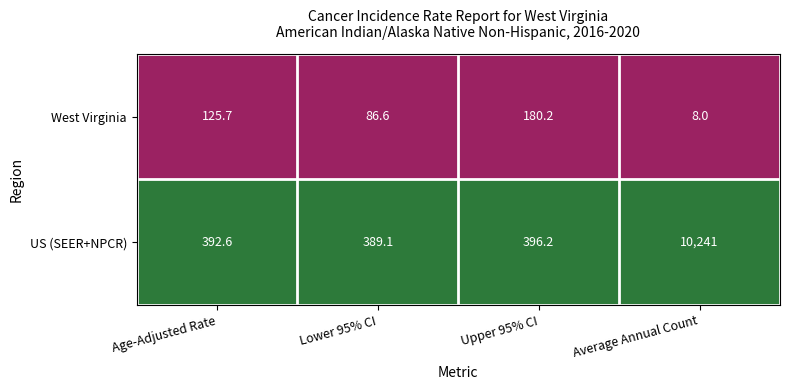

Which series has the largest total across all categories?

US (SEER+NPCR)